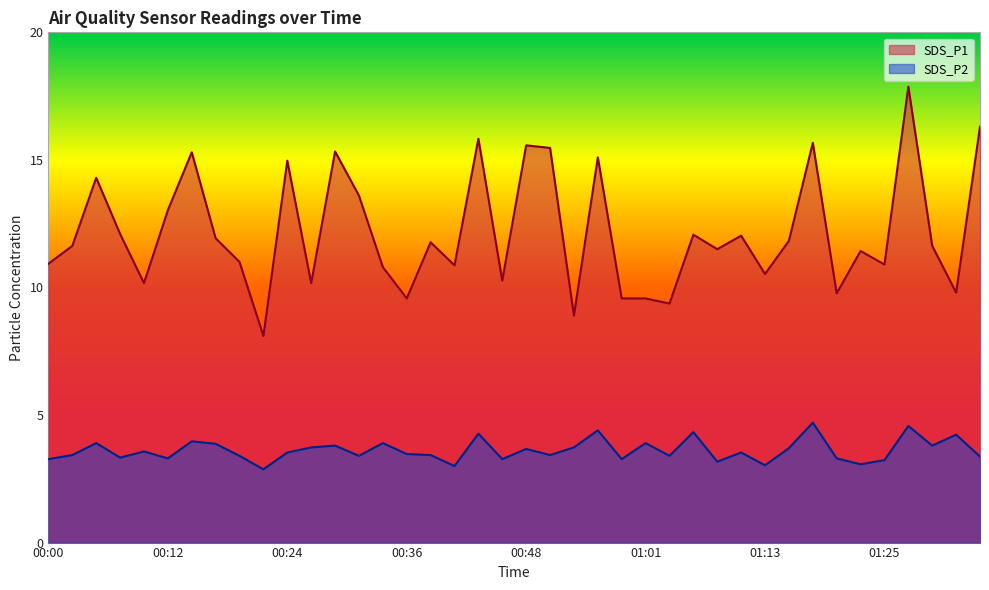

Where does the SDS_P1 series first go above 11?

00:02